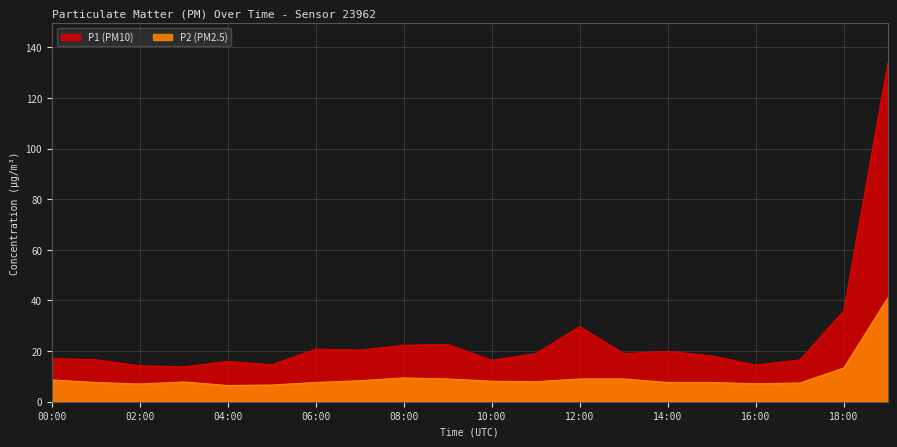

How many lines are shown in the chart?

2